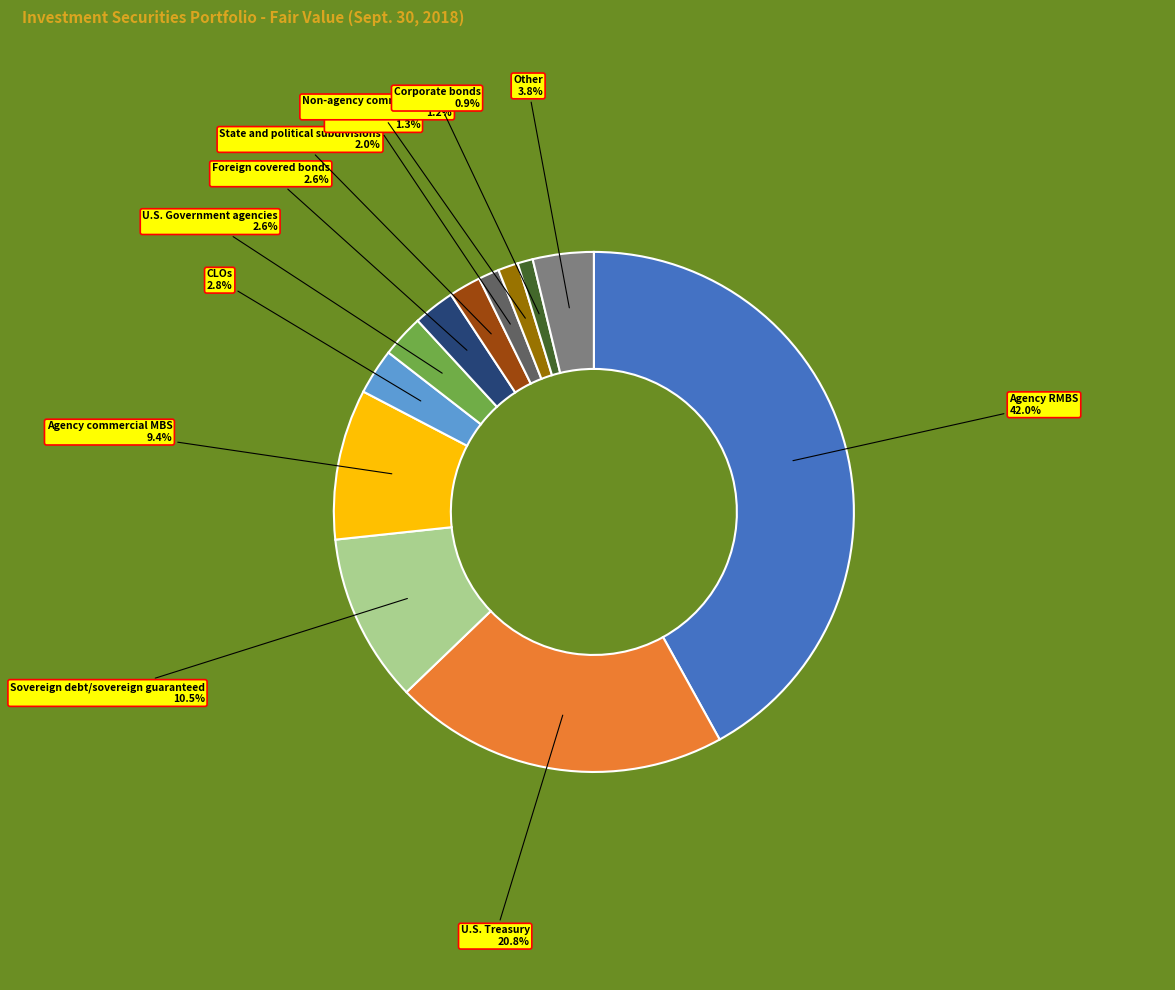

Is there a majority slice in this chart?

No